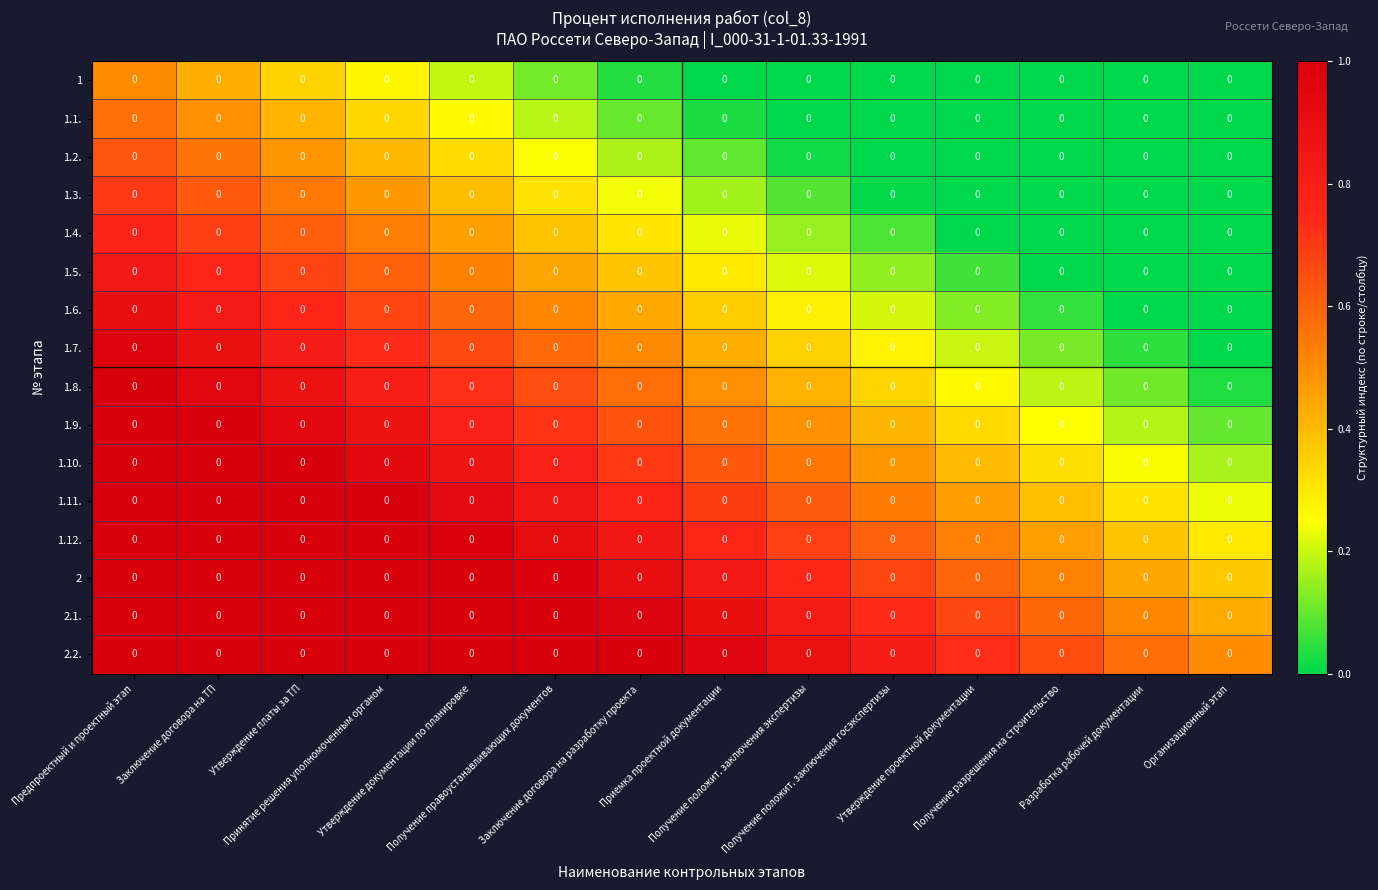

Reading left to right, what are all the values shown in this chart?

1: Предпроектный и проектный этап=0.0	Заключение договора на ТП=0.0	Утверждение платы за ТП=0.0	Принятие решения уполномоченным органом=0.0	Утверждение документации по планировке=0.0	Получение правоустанавливающих документов=0.0	Заключение договора на разработку проекта=0.0	Приемка проектной документации=0.0	Получение положит. заключения экспертизы=0.0	Получение положит. заключения госэкспертизы=0.0	Утверждение проектной документации=0.0	Получение разрешения на строительство=0.0	Разработка рабочей документации=0.0	Организационный этап=0.0
1.1.: Предпроектный и проектный этап=0.0	Заключение договора на ТП=0.0	Утверждение платы за ТП=0.0	Принятие решения уполномоченным органом=0.0	Утверждение документации по планировке=0.0	Получение правоустанавливающих документов=0.0	Заключение договора на разработку проекта=0.0	Приемка проектной документации=0.0	Получение положит. заключения экспертизы=0.0	Получение положит. заключения госэкспертизы=0.0	Утверждение проектной документации=0.0	Получение разрешения на строительство=0.0	Разработка рабочей документации=0.0	Организационный этап=0.0
1.2.: Предпроектный и проектный этап=0.0	Заключение договора на ТП=0.0	Утверждение платы за ТП=0.0	Принятие решения уполномоченным органом=0.0	Утверждение документации по планировке=0.0	Получение правоустанавливающих документов=0.0	Заключение договора на разработку проекта=0.0	Приемка проектной документации=0.0	Получение положит. заключения экспертизы=0.0	Получение положит. заключения госэкспертизы=0.0	Утверждение проектной документации=0.0	Получение разрешения на строительство=0.0	Разработка рабочей документации=0.0	Организационный этап=0.0
1.3.: Предпроектный и проектный этап=0.0	Заключение договора на ТП=0.0	Утверждение платы за ТП=0.0	Принятие решения уполномоченным органом=0.0	Утверждение документации по планировке=0.0	Получение правоустанавливающих документов=0.0	Заключение договора на разработку проекта=0.0	Приемка проектной документации=0.0	Получение положит. заключения экспертизы=0.0	Получение положит. заключения госэкспертизы=0.0	Утверждение проектной документации=0.0	Получение разрешения на строительство=0.0	Разработка рабочей документации=0.0	Организационный этап=0.0
1.4.: Предпроектный и проектный этап=0.0	Заключение договора на ТП=0.0	Утверждение платы за ТП=0.0	Принятие решения уполномоченным органом=0.0	Утверждение документации по планировке=0.0	Получение правоустанавливающих документов=0.0	Заключение договора на разработку проекта=0.0	Приемка проектной документации=0.0	Получение положит. заключения экспертизы=0.0	Получение положит. заключения госэкспертизы=0.0	Утверждение проектной документации=0.0	Получение разрешения на строительство=0.0	Разработка рабочей документации=0.0	Организационный этап=0.0
1.5.: Предпроектный и проектный этап=0.0	Заключение договора на ТП=0.0	Утверждение платы за ТП=0.0	Принятие решения уполномоченным органом=0.0	Утверждение документации по планировке=0.0	Получение правоустанавливающих документов=0.0	Заключение договора на разработку проекта=0.0	Приемка проектной документации=0.0	Получение положит. заключения экспертизы=0.0	Получение положит. заключения госэкспертизы=0.0	Утверждение проектной документации=0.0	Получение разрешения на строительство=0.0	Разработка рабочей документации=0.0	Организационный этап=0.0
1.6.: Предпроектный и проектный этап=0.0	Заключение договора на ТП=0.0	Утверждение платы за ТП=0.0	Принятие решения уполномоченным органом=0.0	Утверждение документации по планировке=0.0	Получение правоустанавливающих документов=0.0	Заключение договора на разработку проекта=0.0	Приемка проектной документации=0.0	Получение положит. заключения экспертизы=0.0	Получение положит. заключения госэкспертизы=0.0	Утверждение проектной документации=0.0	Получение разрешения на строительство=0.0	Разработка рабочей документации=0.0	Организационный этап=0.0
1.7.: Предпроектный и проектный этап=0.0	Заключение договора на ТП=0.0	Утверждение платы за ТП=0.0	Принятие решения уполномоченным органом=0.0	Утверждение документации по планировке=0.0	Получение правоустанавливающих документов=0.0	Заключение договора на разработку проекта=0.0	Приемка проектной документации=0.0	Получение положит. заключения экспертизы=0.0	Получение положит. заключения госэкспертизы=0.0	Утверждение проектной документации=0.0	Получение разрешения на строительство=0.0	Разработка рабочей документации=0.0	Организационный этап=0.0
1.8.: Предпроектный и проектный этап=0.0	Заключение договора на ТП=0.0	Утверждение платы за ТП=0.0	Принятие решения уполномоченным органом=0.0	Утверждение документации по планировке=0.0	Получение правоустанавливающих документов=0.0	Заключение договора на разработку проекта=0.0	Приемка проектной документации=0.0	Получение положит. заключения экспертизы=0.0	Получение положит. заключения госэкспертизы=0.0	Утверждение проектной документации=0.0	Получение разрешения на строительство=0.0	Разработка рабочей документации=0.0	Организационный этап=0.0
1.9.: Предпроектный и проектный этап=0.0	Заключение договора на ТП=0.0	Утверждение платы за ТП=0.0	Принятие решения уполномоченным органом=0.0	Утверждение документации по планировке=0.0	Получение правоустанавливающих документов=0.0	Заключение договора на разработку проекта=0.0	Приемка проектной документации=0.0	Получение положит. заключения экспертизы=0.0	Получение положит. заключения госэкспертизы=0.0	Утверждение проектной документации=0.0	Получение разрешения на строительство=0.0	Разработка рабочей документации=0.0	Организационный этап=0.0
1.10.: Предпроектный и проектный этап=0.0	Заключение договора на ТП=0.0	Утверждение платы за ТП=0.0	Принятие решения уполномоченным органом=0.0	Утверждение документации по планировке=0.0	Получение правоустанавливающих документов=0.0	Заключение договора на разработку проекта=0.0	Приемка проектной документации=0.0	Получение положит. заключения экспертизы=0.0	Получение положит. заключения госэкспертизы=0.0	Утверждение проектной документации=0.0	Получение разрешения на строительство=0.0	Разработка рабочей документации=0.0	Организационный этап=0.0
1.11.: Предпроектный и проектный этап=0.0	Заключение договора на ТП=0.0	Утверждение платы за ТП=0.0	Принятие решения уполномоченным органом=0.0	Утверждение документации по планировке=0.0	Получение правоустанавливающих документов=0.0	Заключение договора на разработку проекта=0.0	Приемка проектной документации=0.0	Получение положит. заключения экспертизы=0.0	Получение положит. заключения госэкспертизы=0.0	Утверждение проектной документации=0.0	Получение разрешения на строительство=0.0	Разработка рабочей документации=0.0	Организационный этап=0.0
1.12.: Предпроектный и проектный этап=0.0	Заключение договора на ТП=0.0	Утверждение платы за ТП=0.0	Принятие решения уполномоченным органом=0.0	Утверждение документации по планировке=0.0	Получение правоустанавливающих документов=0.0	Заключение договора на разработку проекта=0.0	Приемка проектной документации=0.0	Получение положит. заключения экспертизы=0.0	Получение положит. заключения госэкспертизы=0.0	Утверждение проектной документации=0.0	Получение разрешения на строительство=0.0	Разработка рабочей документации=0.0	Организационный этап=0.0
2: Предпроектный и проектный этап=0.0	Заключение договора на ТП=0.0	Утверждение платы за ТП=0.0	Принятие решения уполномоченным органом=0.0	Утверждение документации по планировке=0.0	Получение правоустанавливающих документов=0.0	Заключение договора на разработку проекта=0.0	Приемка проектной документации=0.0	Получение положит. заключения экспертизы=0.0	Получение положит. заключения госэкспертизы=0.0	Утверждение проектной документации=0.0	Получение разрешения на строительство=0.0	Разработка рабочей документации=0.0	Организационный этап=0.0
2.1.: Предпроектный и проектный этап=0.0	Заключение договора на ТП=0.0	Утверждение платы за ТП=0.0	Принятие решения уполномоченным органом=0.0	Утверждение документации по планировке=0.0	Получение правоустанавливающих документов=0.0	Заключение договора на разработку проекта=0.0	Приемка проектной документации=0.0	Получение положит. заключения экспертизы=0.0	Получение положит. заключения госэкспертизы=0.0	Утверждение проектной документации=0.0	Получение разрешения на строительство=0.0	Разработка рабочей документации=0.0	Организационный этап=0.0
2.2.: Предпроектный и проектный этап=0.0	Заключение договора на ТП=0.0	Утверждение платы за ТП=0.0	Принятие решения уполномоченным органом=0.0	Утверждение документации по планировке=0.0	Получение правоустанавливающих документов=0.0	Заключение договора на разработку проекта=0.0	Приемка проектной документации=0.0	Получение положит. заключения экспертизы=0.0	Получение положит. заключения госэкспертизы=0.0	Утверждение проектной документации=0.0	Получение разрешения на строительство=0.0	Разработка рабочей документации=0.0	Организационный этап=0.0